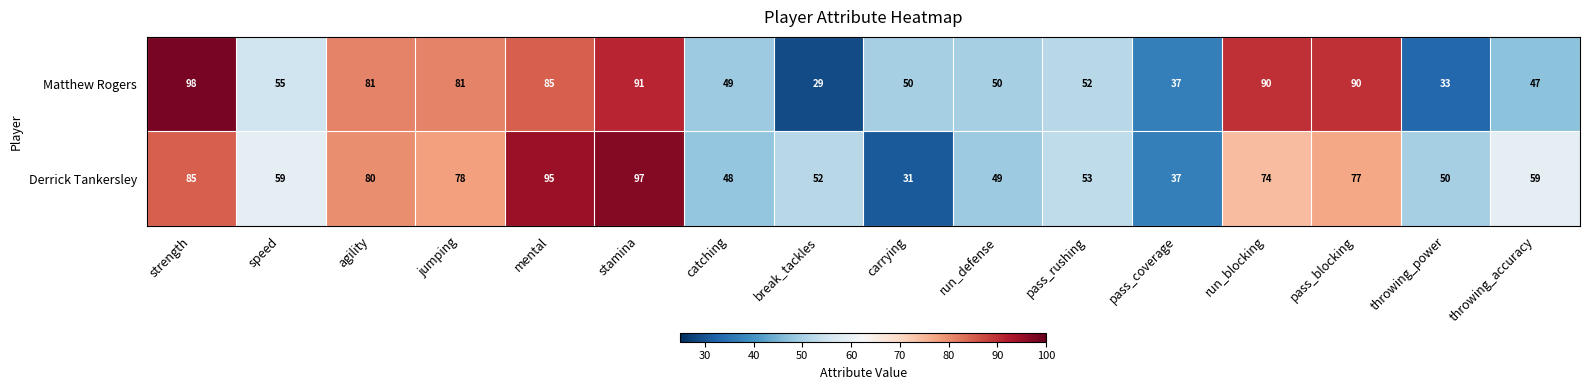

What is the sum of the Derrick Tankersley values at jumping and stamina?

175